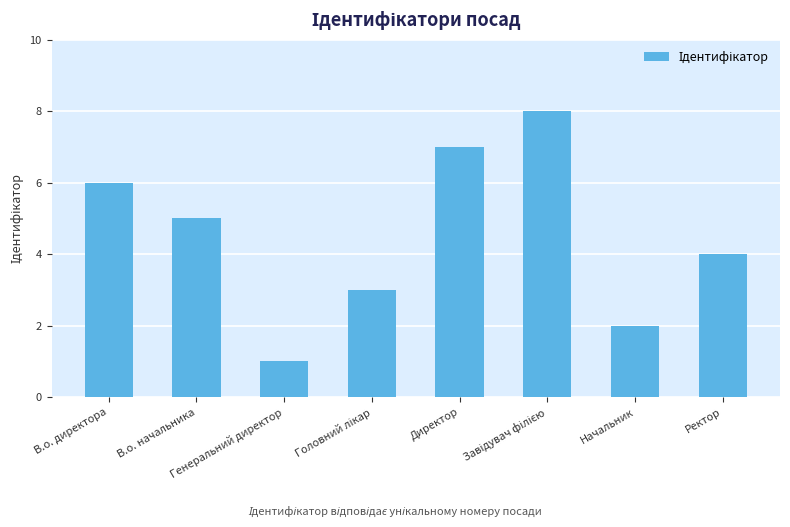

What is the difference between the values at Ректор and В.о. начальника?

1